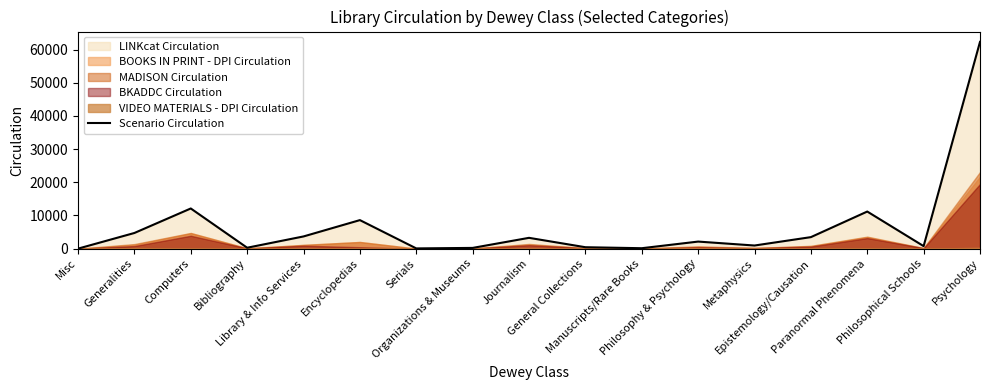

How many interior local peaks (higher than both neighbors) does the data have?

5